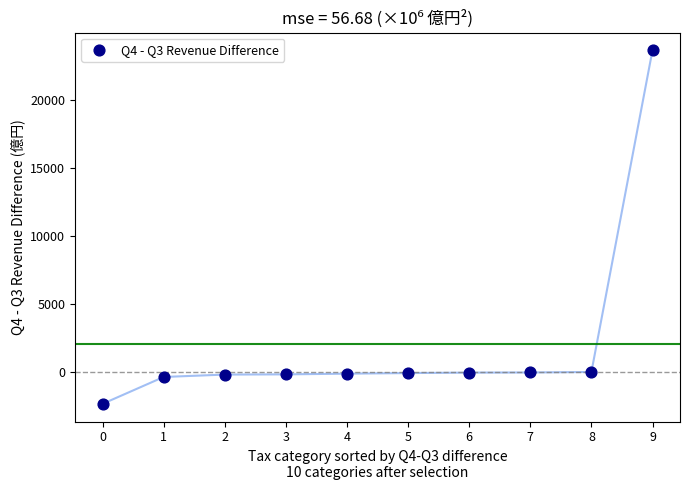

What is the range of Y values (max minus min)?

25996